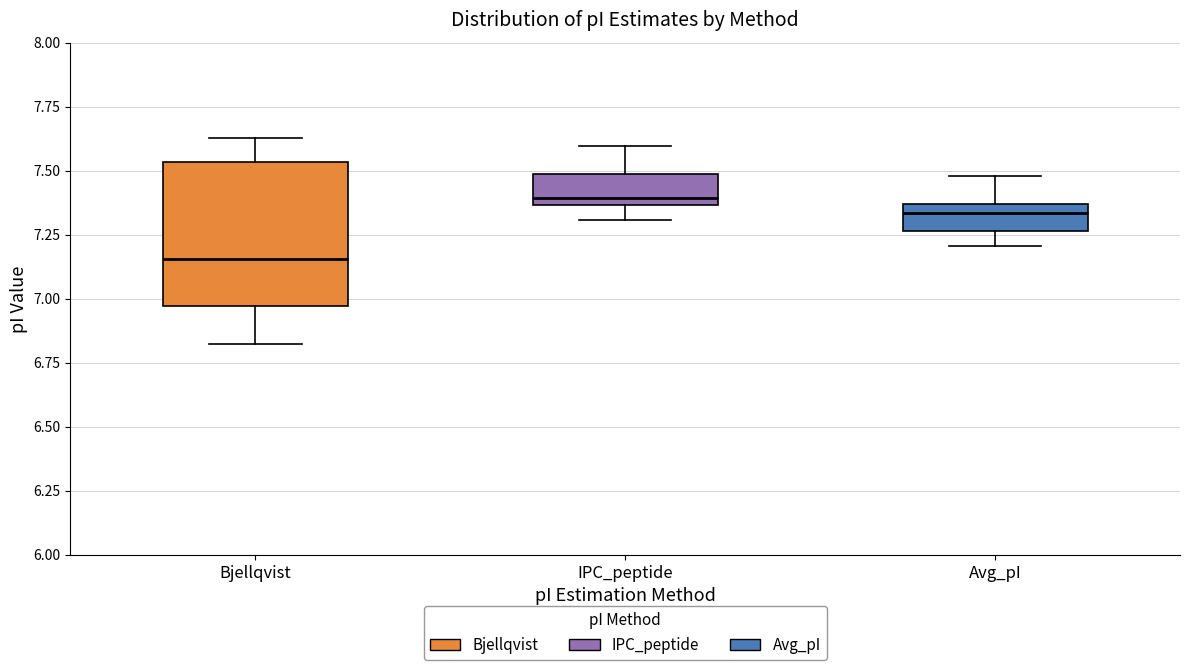

Which box's median line is the lowest?

Bjellqvist